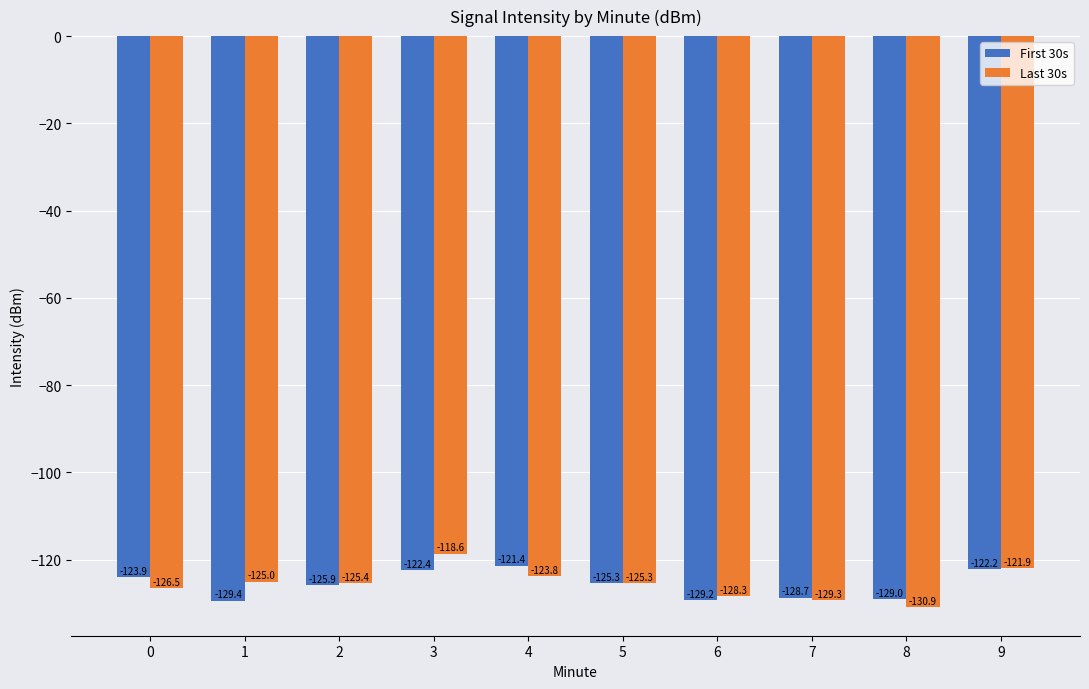

Which category has the highest value in the Last 30s series?

3